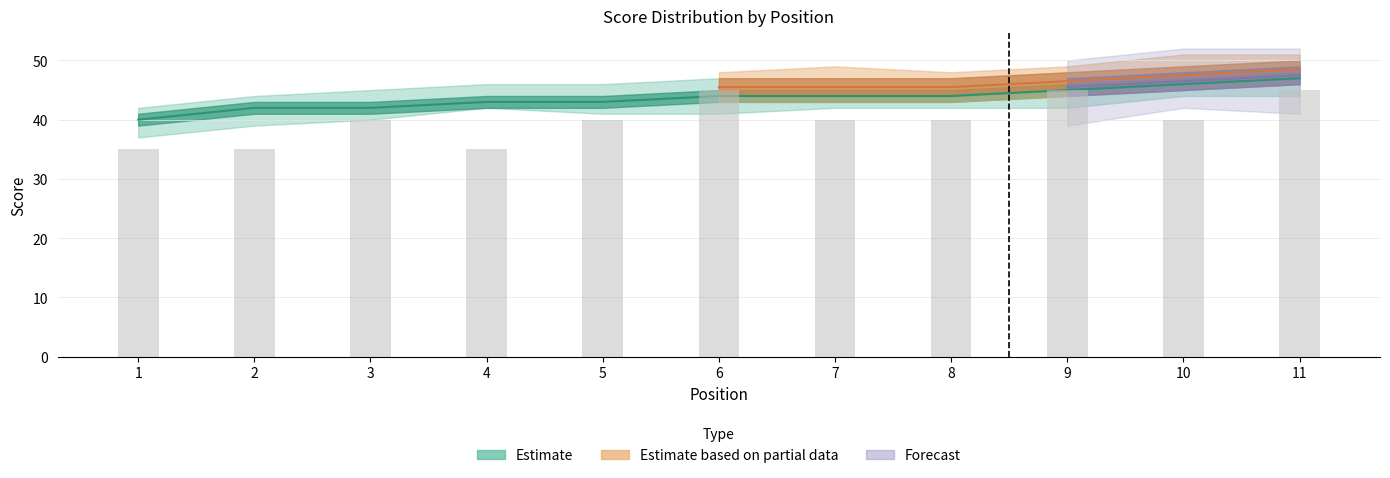

Is it true that hole_6 equals 1 at 6?

False